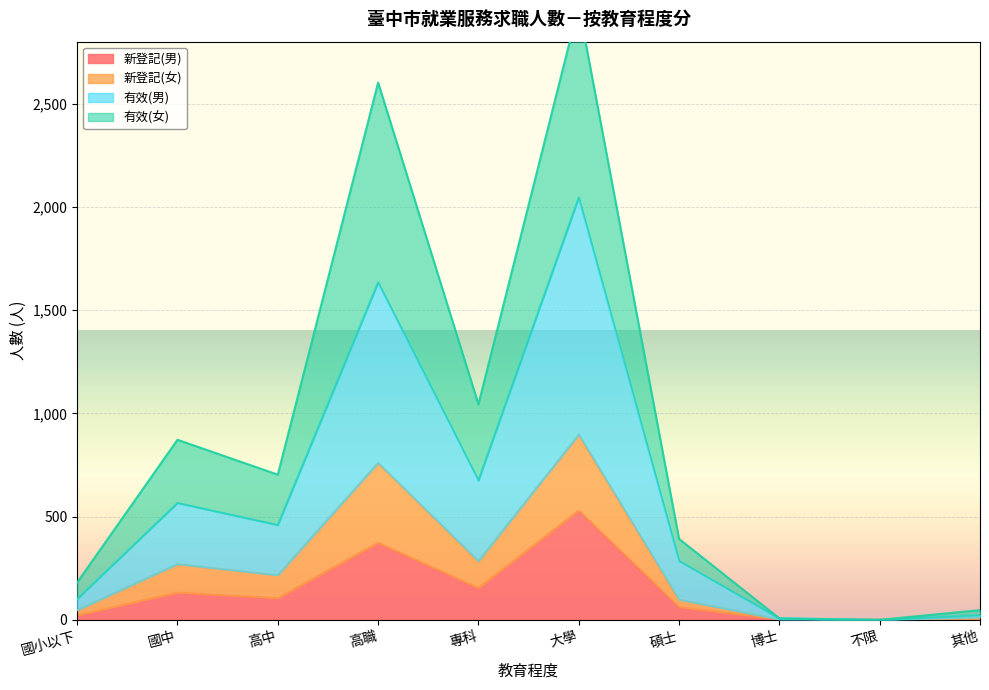

What is the sum of the 有效(女) values at 國中 and 其他?

282